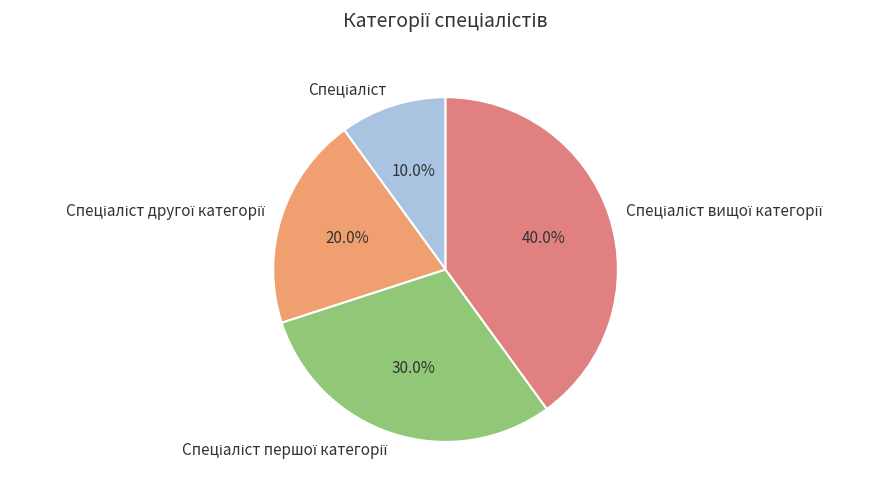

Does any single category account for the majority?

No